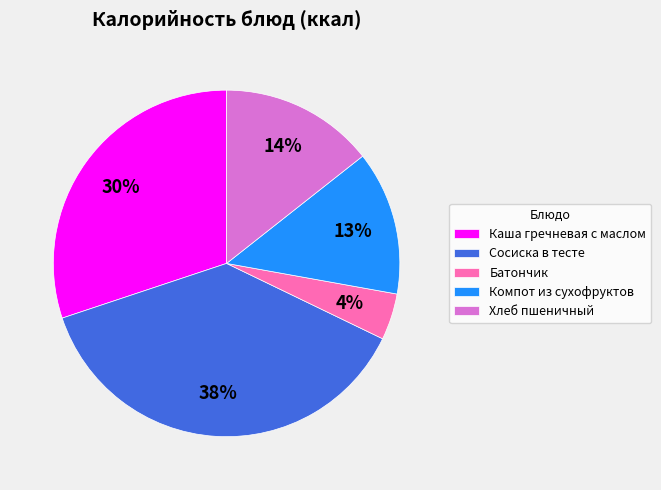

Do Каша гречневая с маслом and Компот из сухофруктов together represent more than half of the pie?

No